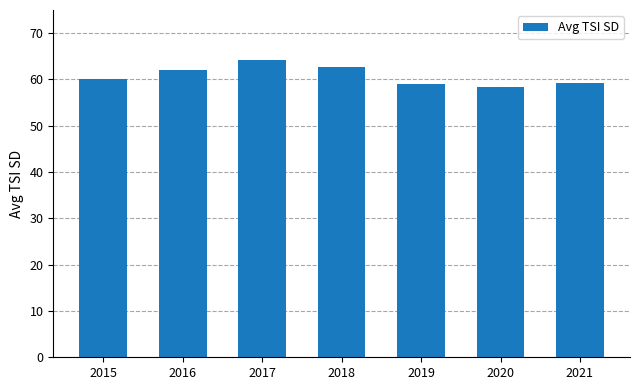

The value at 2017 is 64.1. True or false?

True